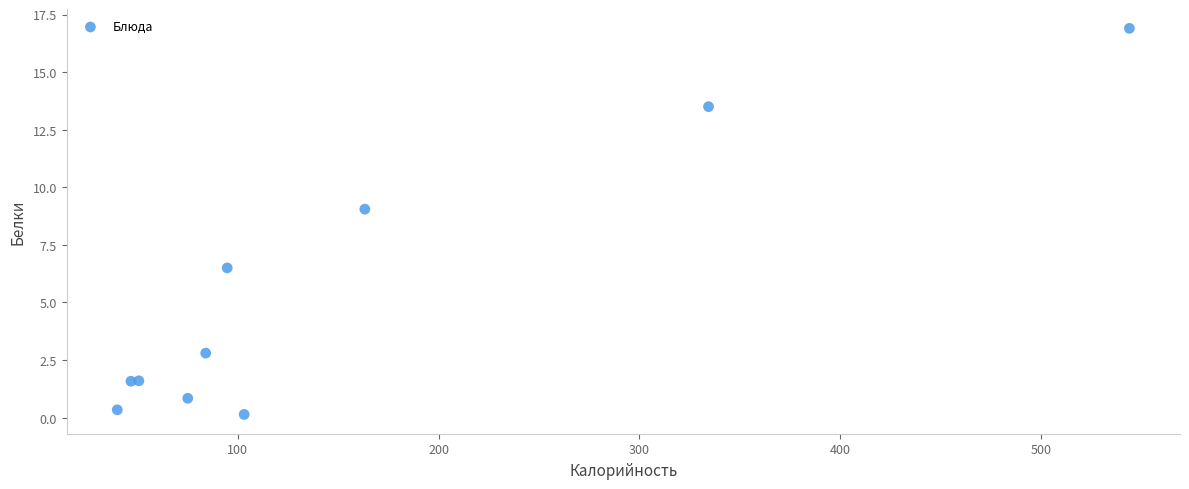

What Y value in the scatter plot is closest to 8?

9.1